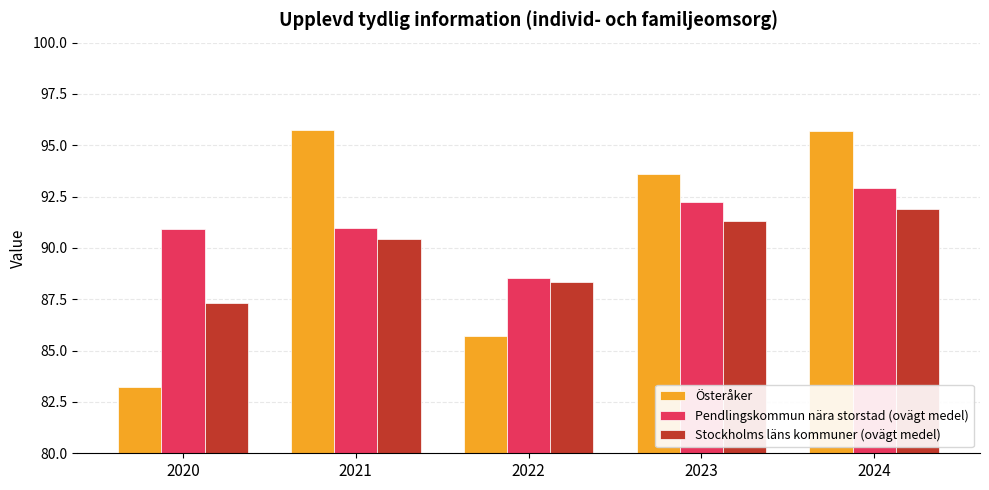

At which label is Stockholms läns kommuner (ovägt medel) closest to 89?

2022